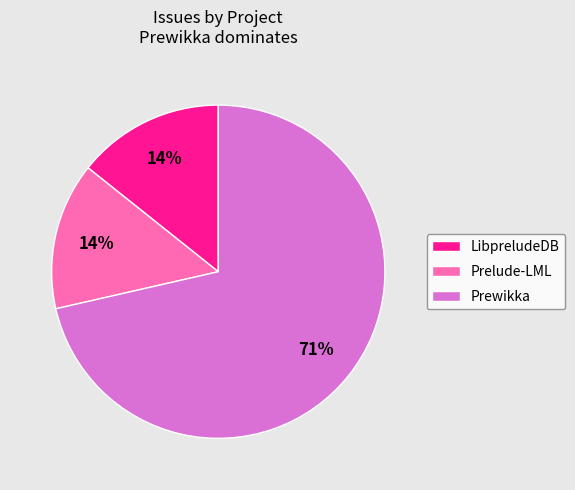

How many slices are in this pie chart?

3